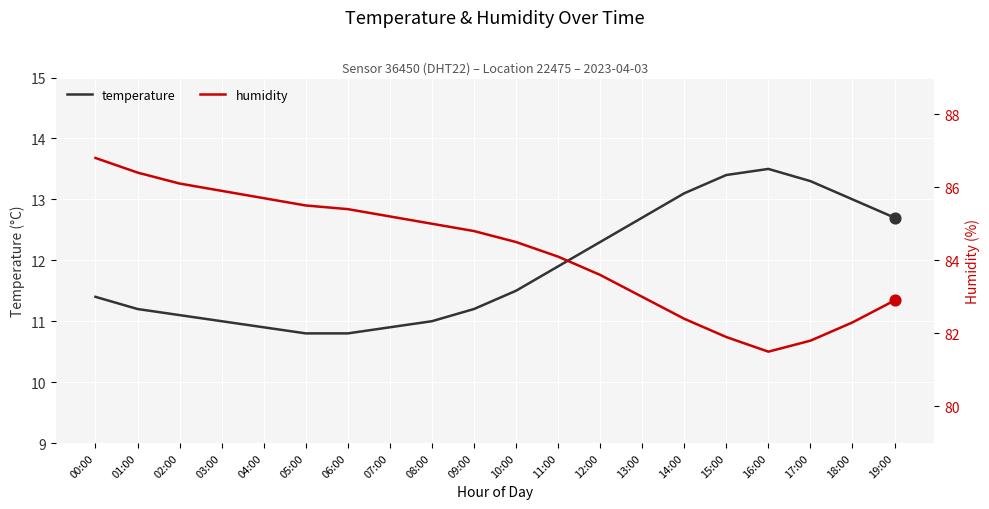

At which category is the sum across all series the highest?

00:00